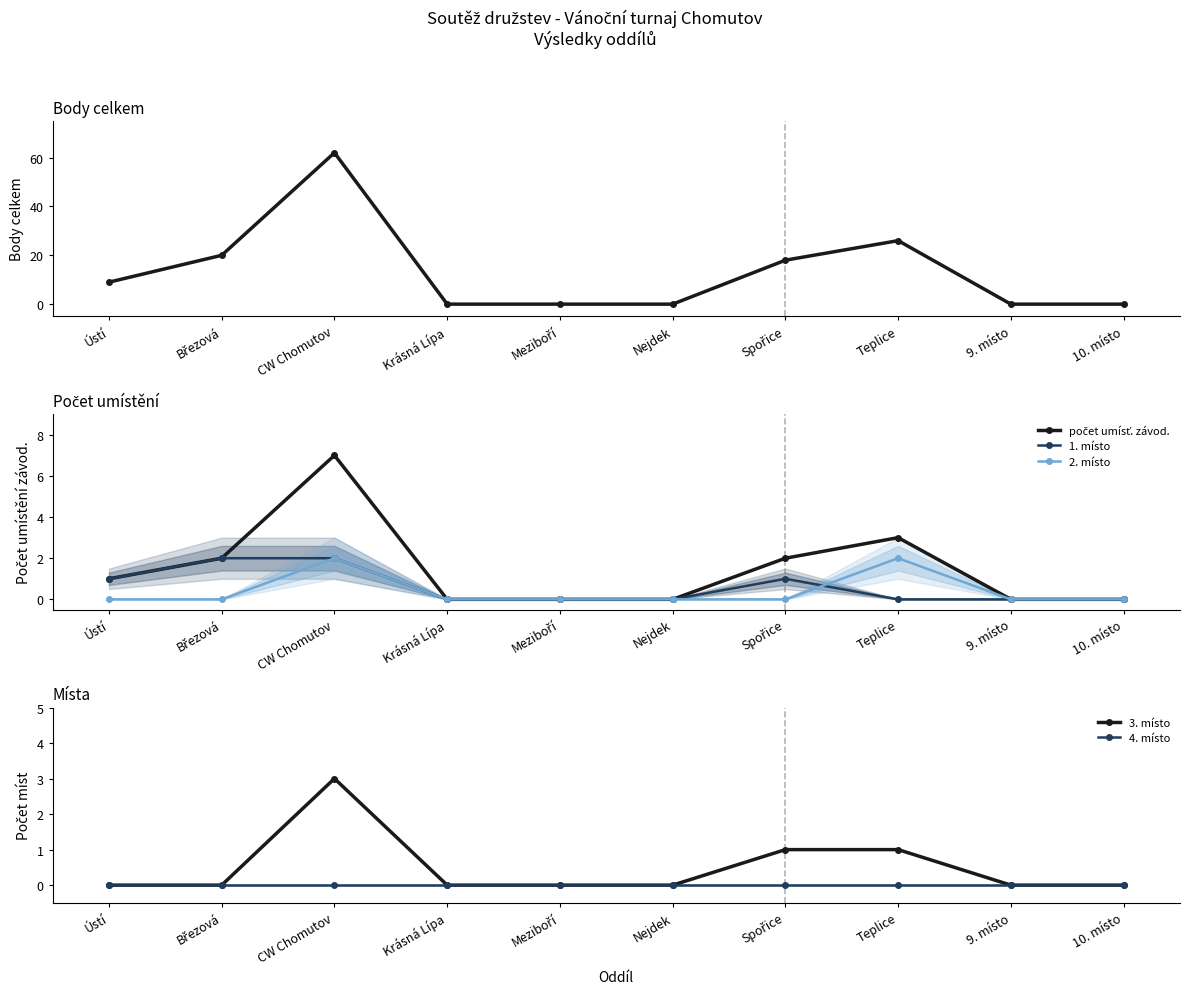

Reading left to right, extract all data points from this chart.

body celkem: 9	20	62	0	0	0	18	26	0	0
počet umísť. závod.: 1	2	7	0	0	0	2	3	0	0
1. místo: 1	2	2	0	0	0	1	0	0	0
2. místo: 0	0	2	0	0	0	0	2	0	0
3. místo: 0	0	3	0	0	0	1	1	0	0
4. místo: 0	0	0	0	0	0	0	0	0	0